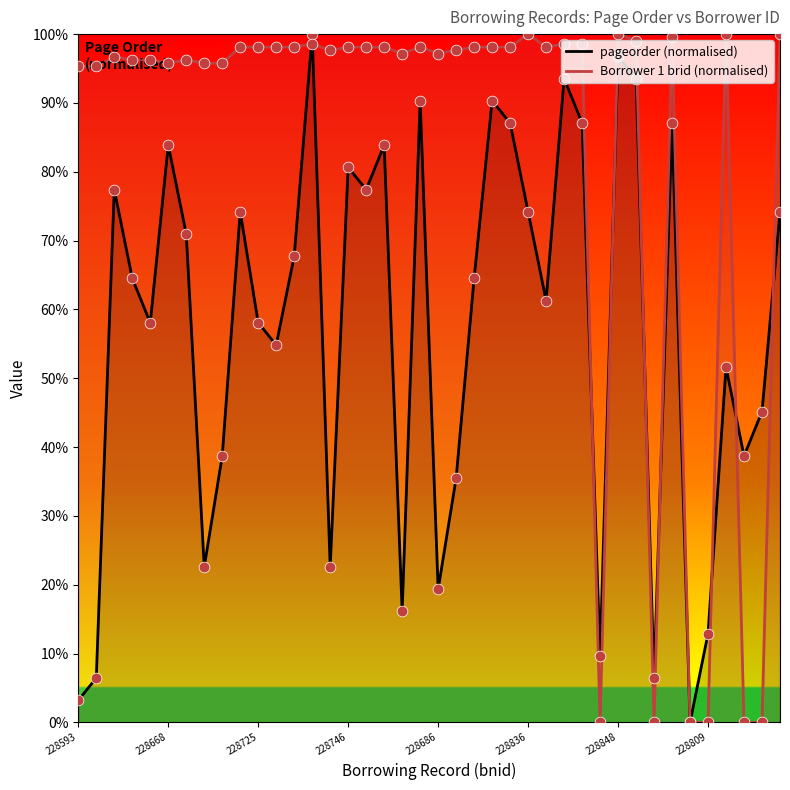

At which category is the sum across all series the highest?

228764